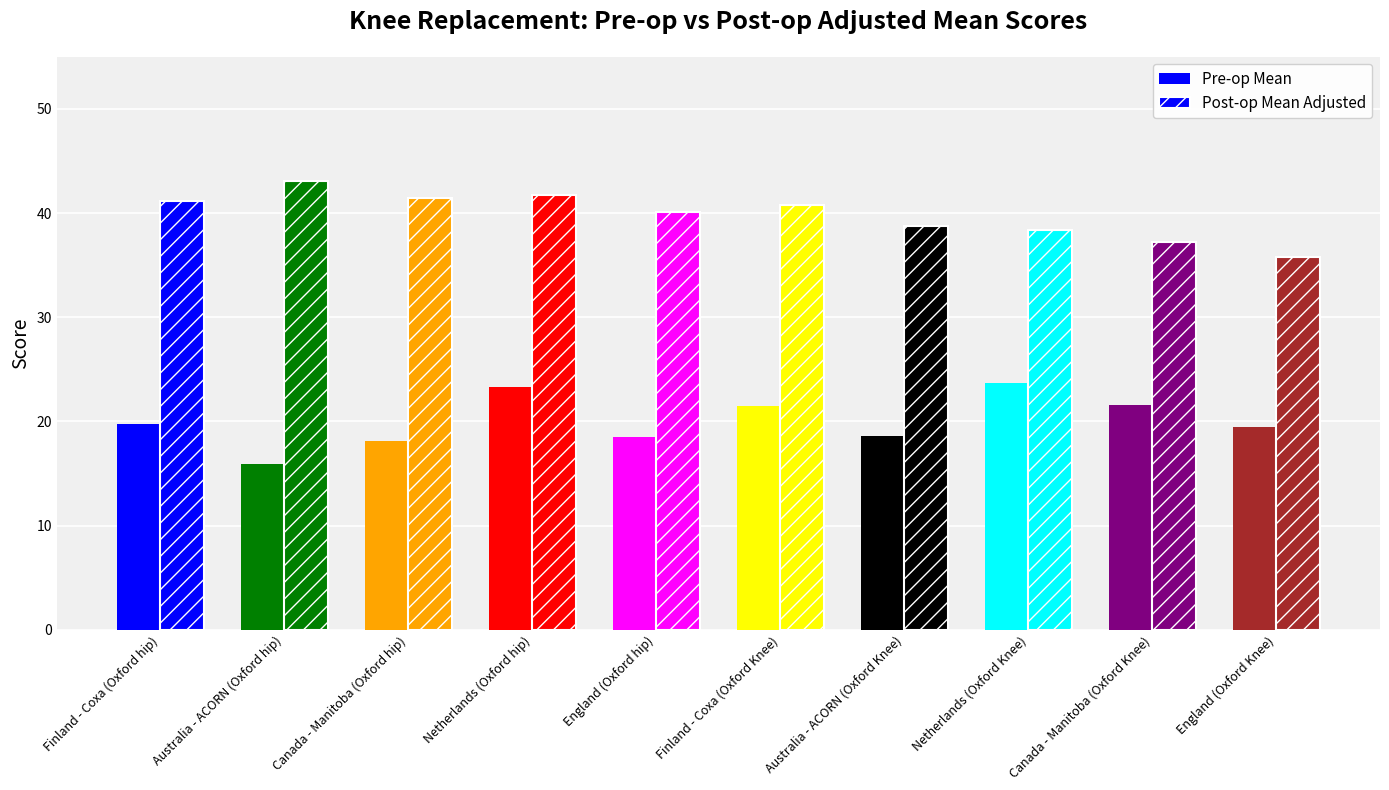

What is the total value across all series at Australia - ACORN (Oxford Knee)?

57.4